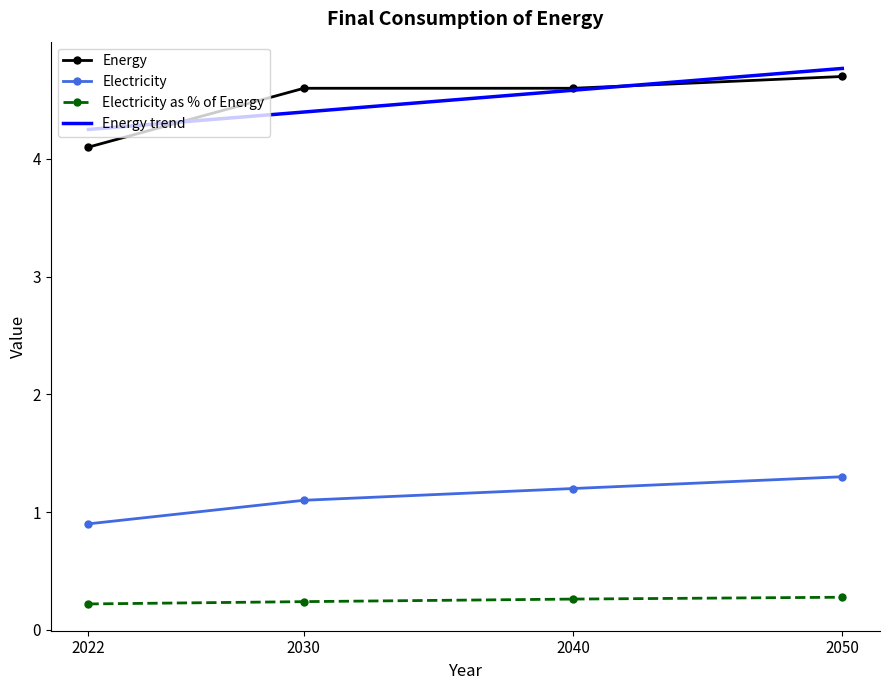

Which series has the largest range (max minus min)?

Energy